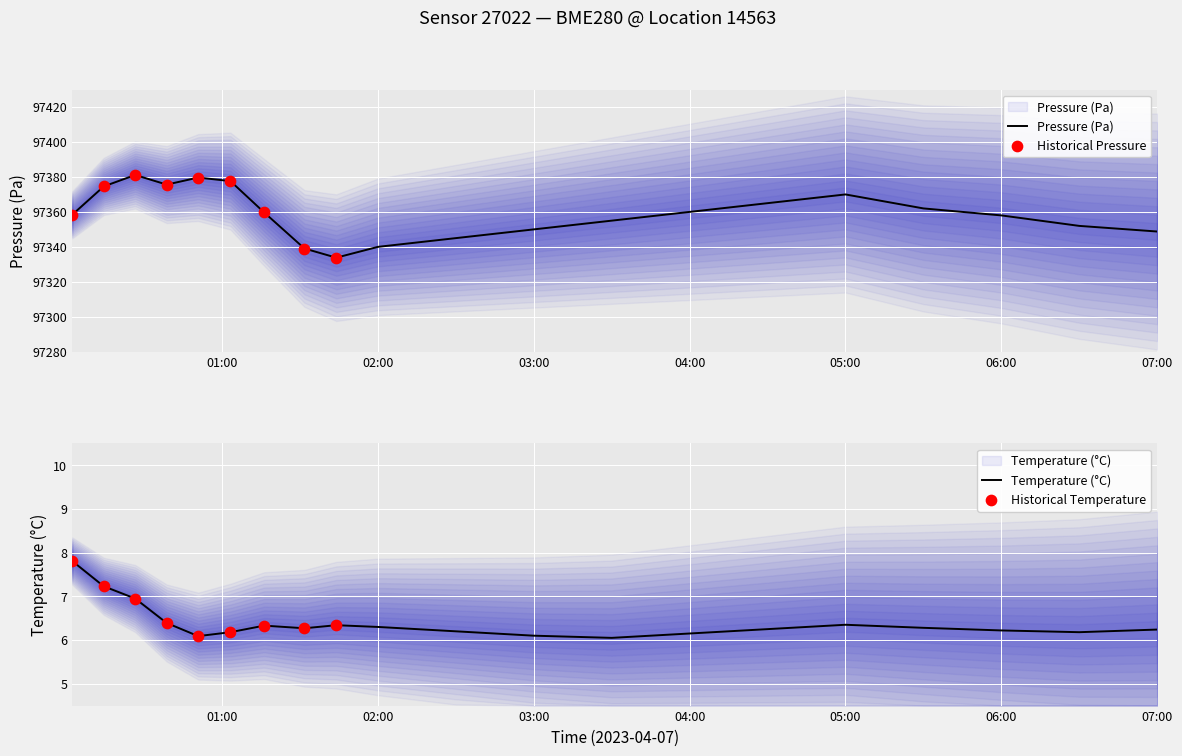

Which series reaches the minimum Y coordinate?

temperature